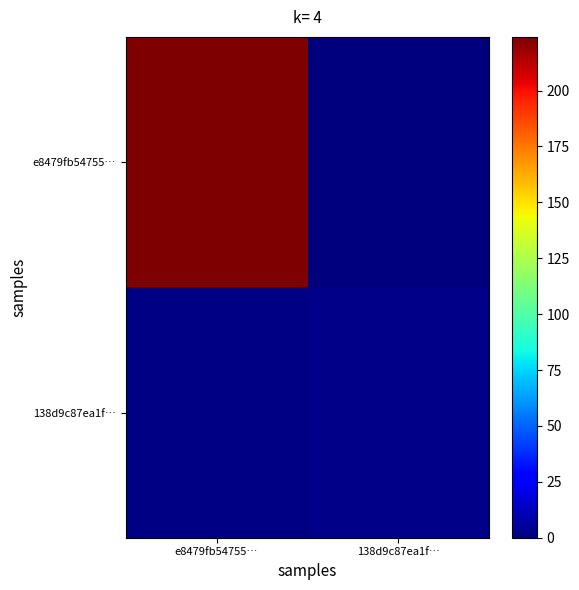

Reading right to left, transcribe all the data shown in this chart.

e8479fb54755…: 138d9c87ea1f…=0	e8479fb54755…=224
138d9c87ea1f…: 138d9c87ea1f…=2	e8479fb54755…=1